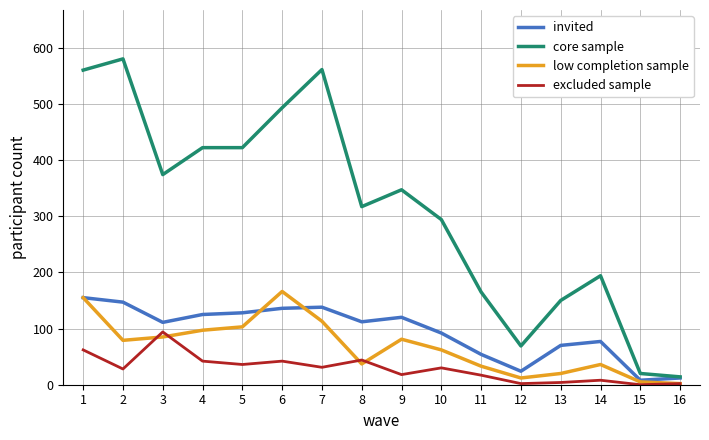

At how many categories does at least one series exceed 301?

9